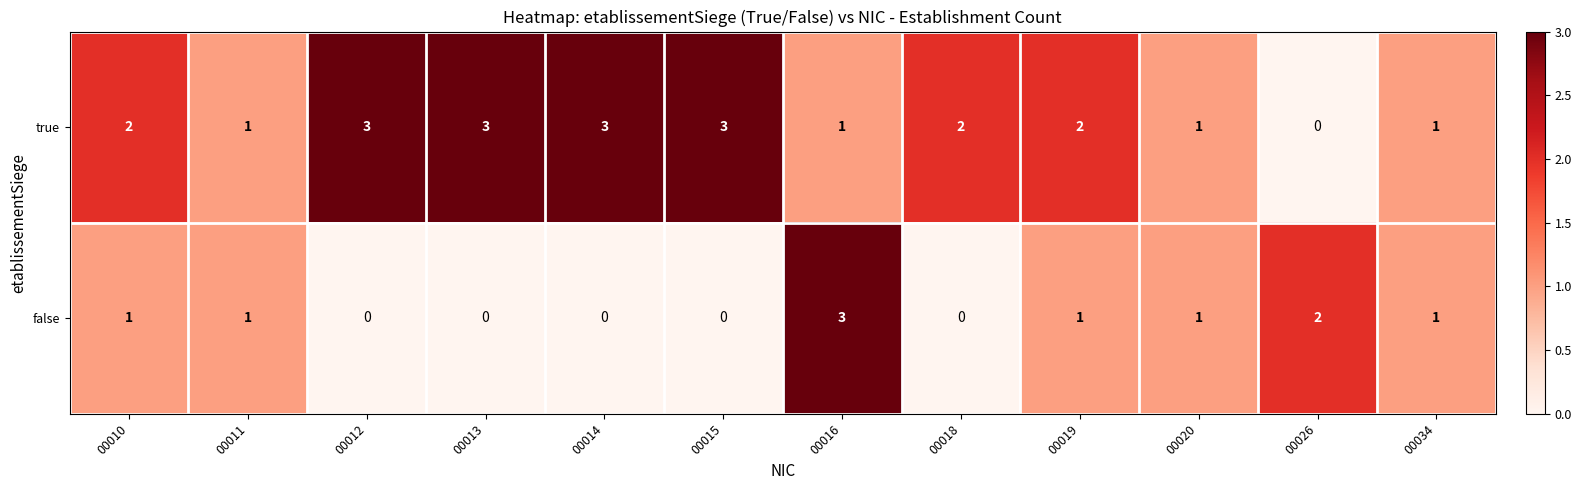

Reading right to left, list all the values displayed in this chart.

true: 00034=1	00026=0	00020=1	00019=2	00018=2	00016=1	00015=3	00014=3	00013=3	00012=3	00011=1	00010=2
false: 00034=1	00026=2	00020=1	00019=1	00018=0	00016=3	00015=0	00014=0	00013=0	00012=0	00011=1	00010=1